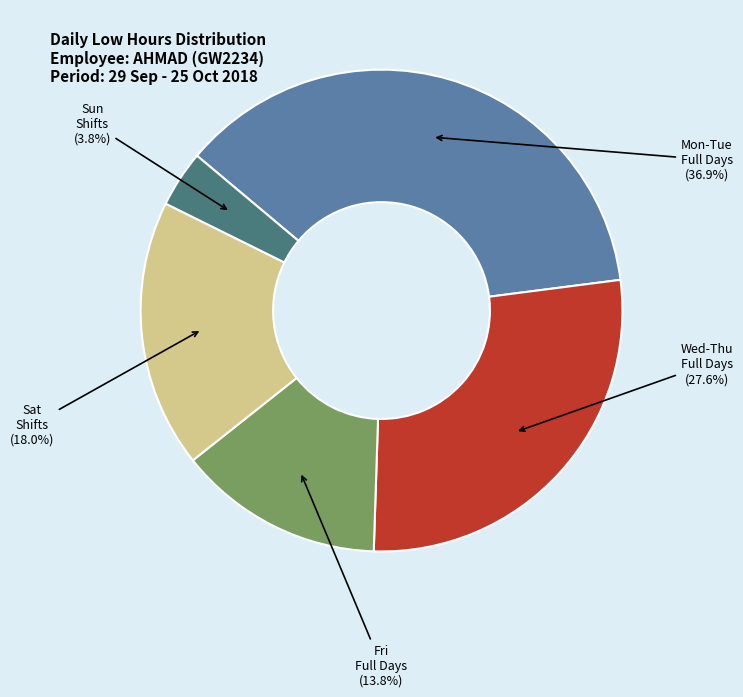

What is the largest slice in the pie chart?

Mon-Tue Full Days